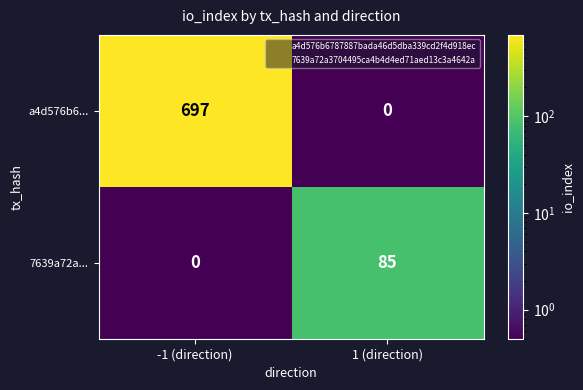

What is the smallest value displayed?

0